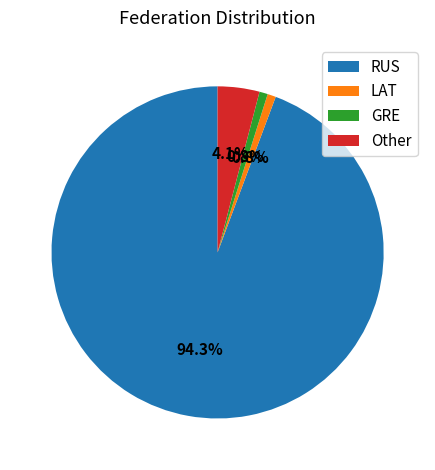

What portion of the pie excludes Other?

95.9%